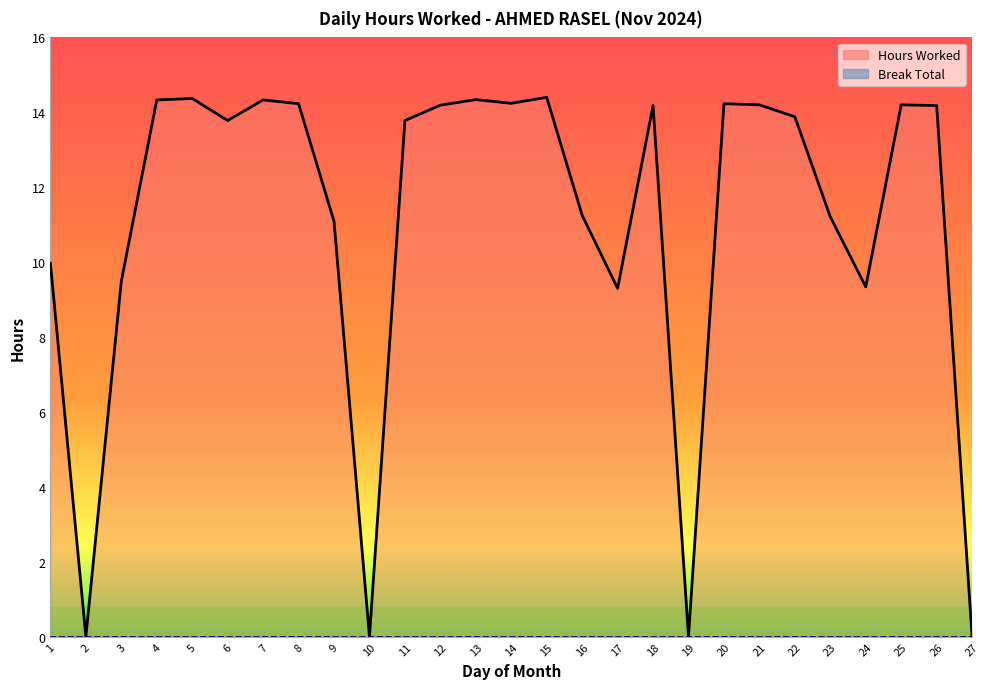

Is it true that the value at 15 is 19.2?

False